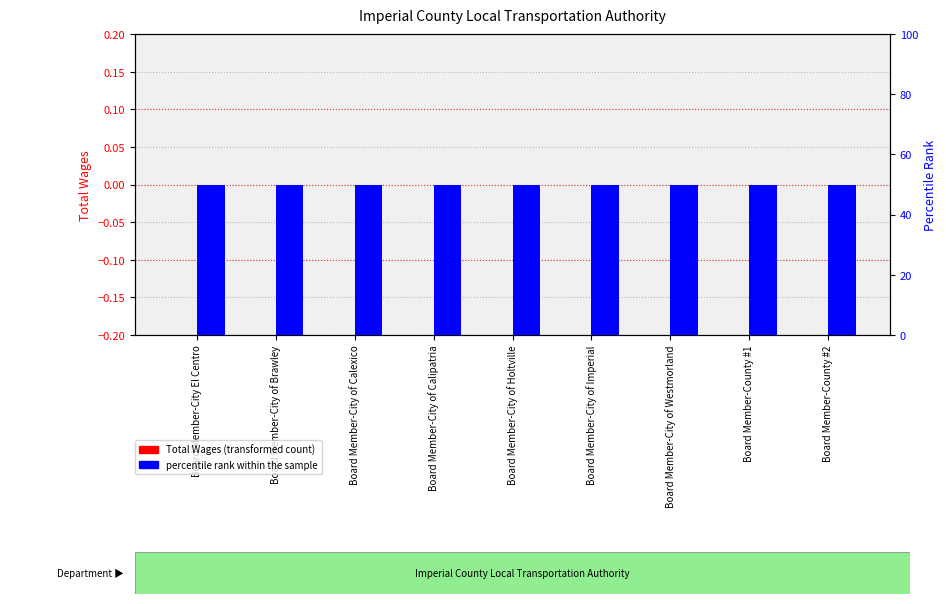

True or false: percentile rank within the sample has a value of 21 at Board Member-County #1.

False